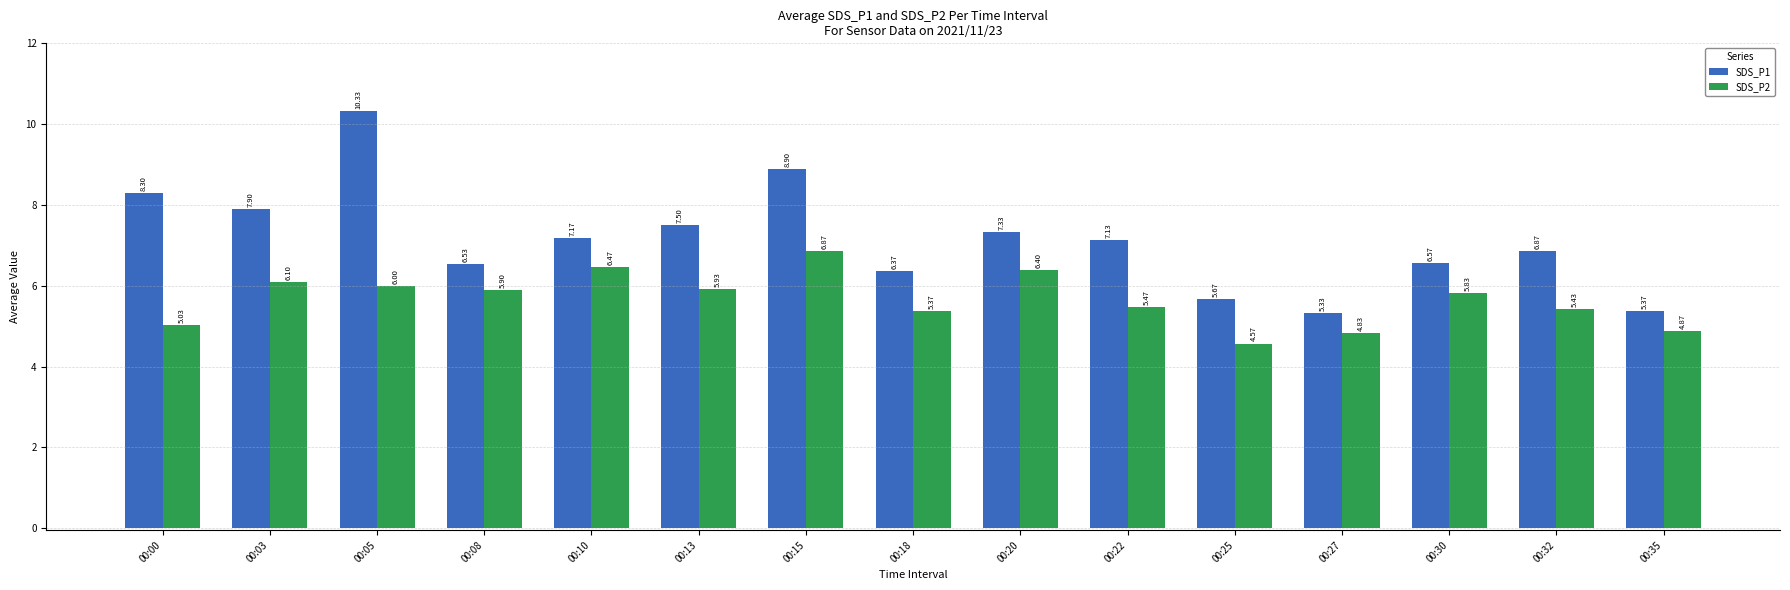

Rank the categories by SDS_P1 value from highest to lowest.

00:05, 00:15, 00:00, 00:03, 00:13, 00:20, 00:10, 00:22, 00:32, 00:30, 00:08, 00:18, 00:25, 00:35, 00:27